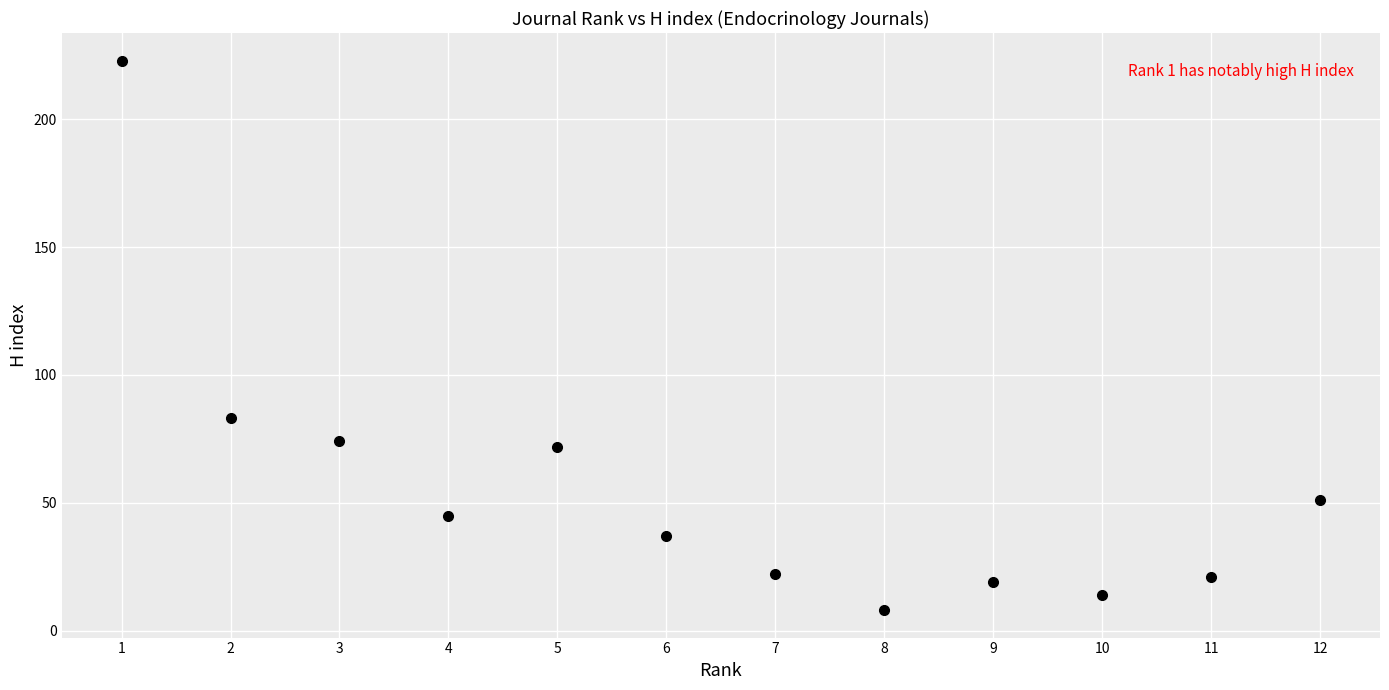

What Y value in the scatter plot is closest to 115?

83